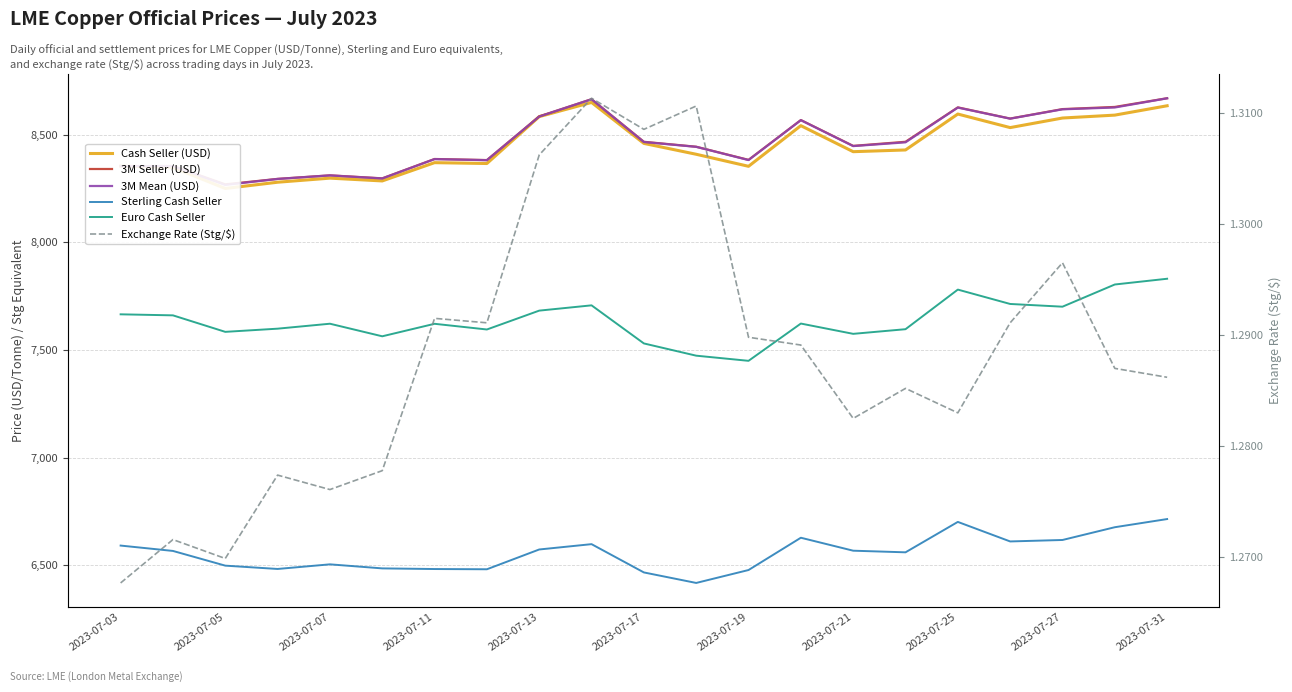

How many series are shown in this chart?

6